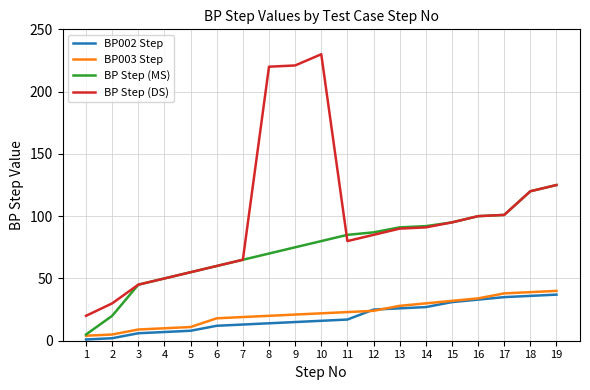

The value of BP Step (DS) at 1 is 20. True or false?

True